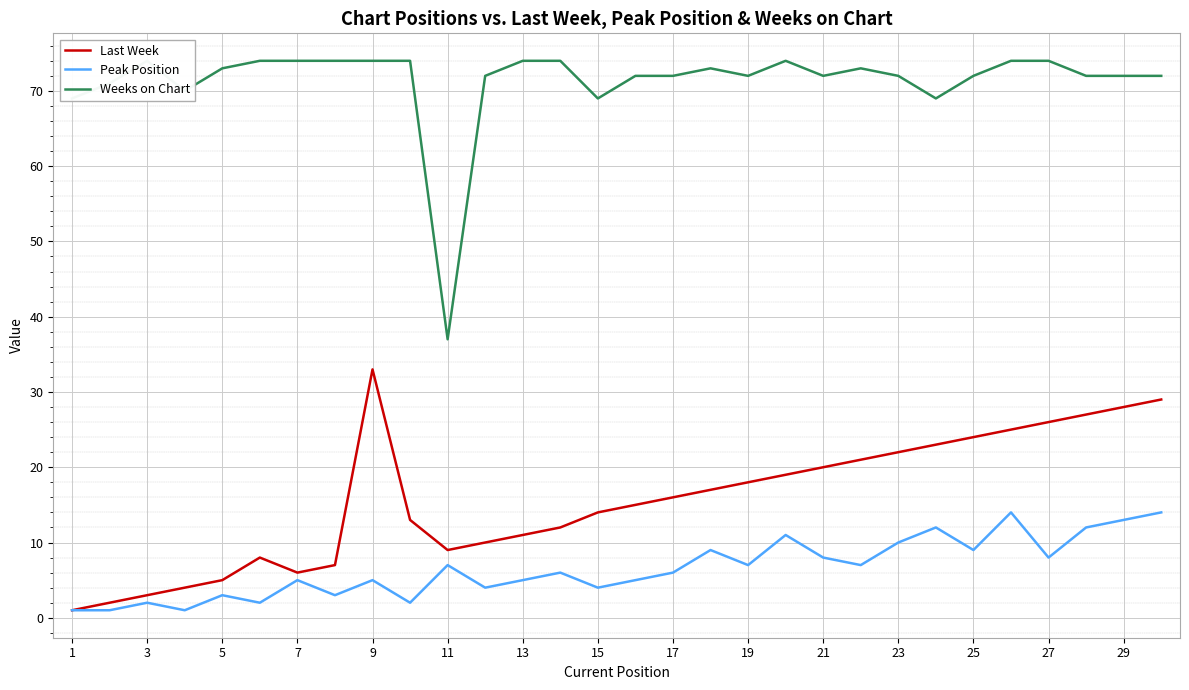

True or false: Last Week has a value of 14 at 13.

False